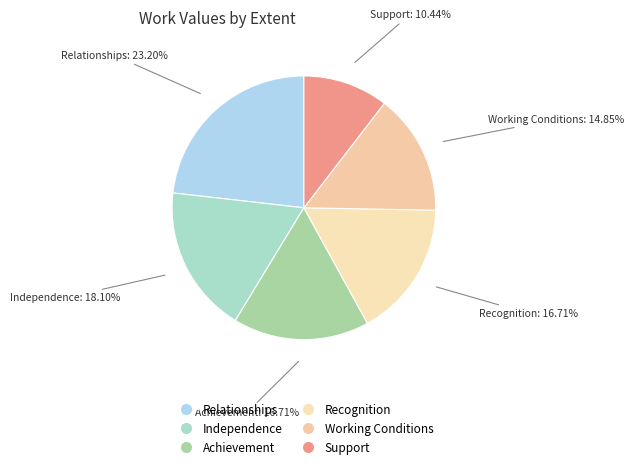

Does Working Conditions account for over 50% of the chart?

No